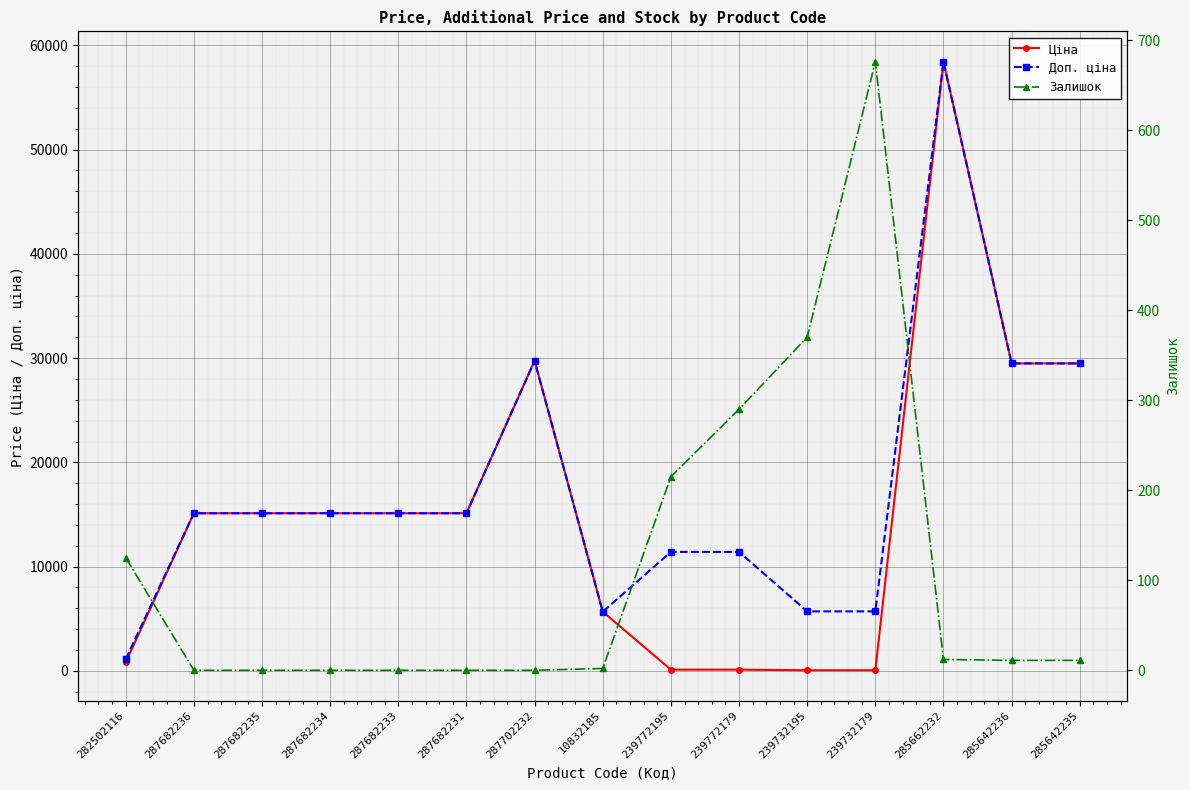

True or false: Залишок and Доп. ціна cross at least once.

False